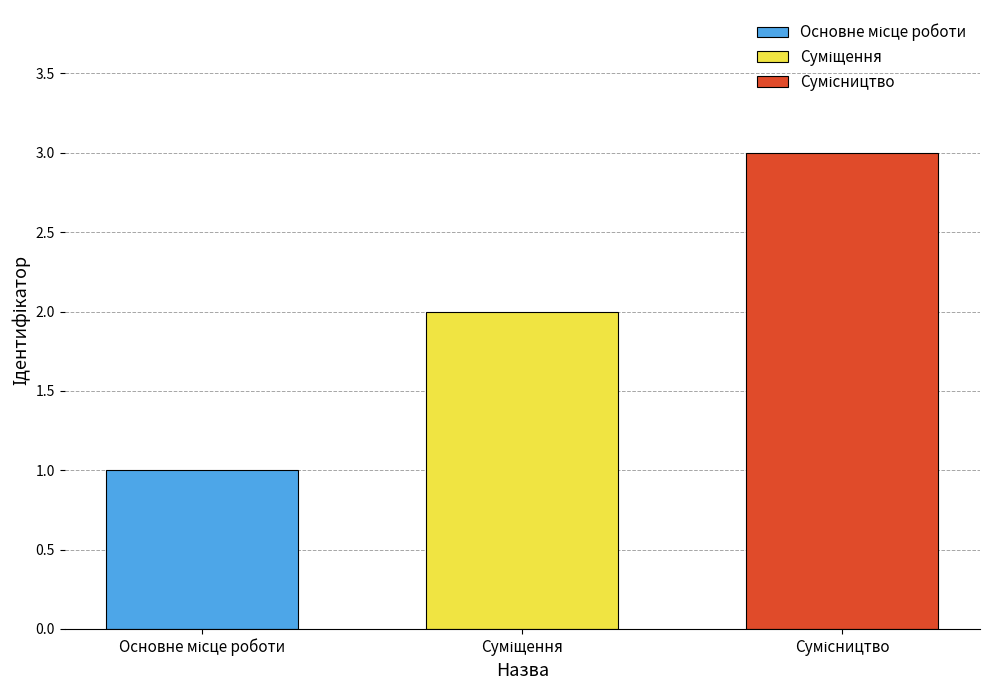

Count the number of categories in the chart.

1